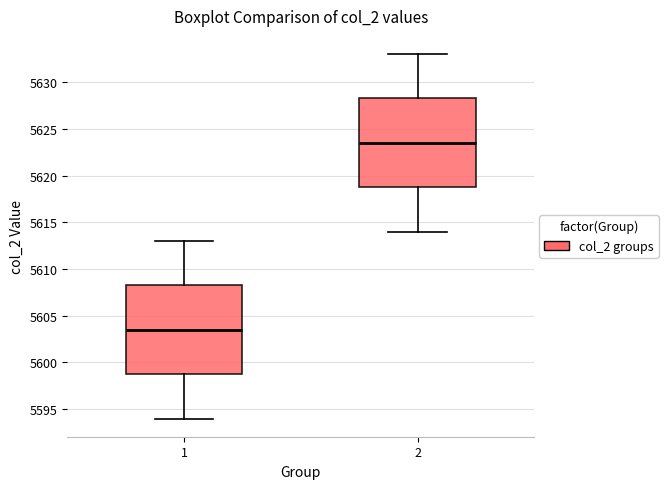

Reading left to right, read every box against the y-axis: the position of its median line, the range the box covers, and the ends of its whiskers. The values are not printed on the chart, so give them approximately, as read against the axis.

1: median 5603.5, box 5599.0 to 5608.5, whiskers 5594.0 to 5613.0
2: median 5623.5, box 5619.0 to 5628.5, whiskers 5614.0 to 5633.0